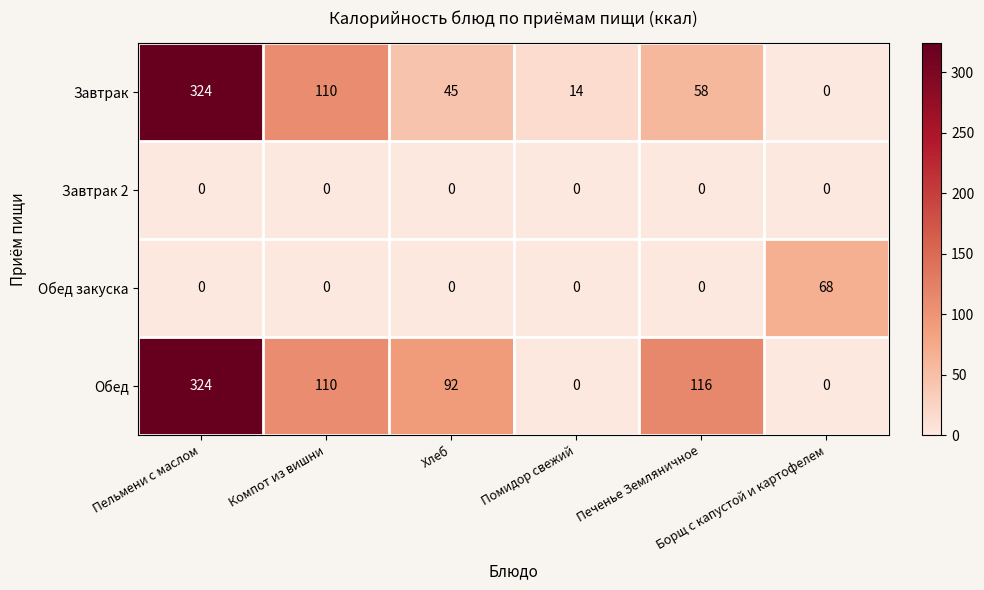

What is the difference between the maximum and minimum values in the Обед закуска series?

68